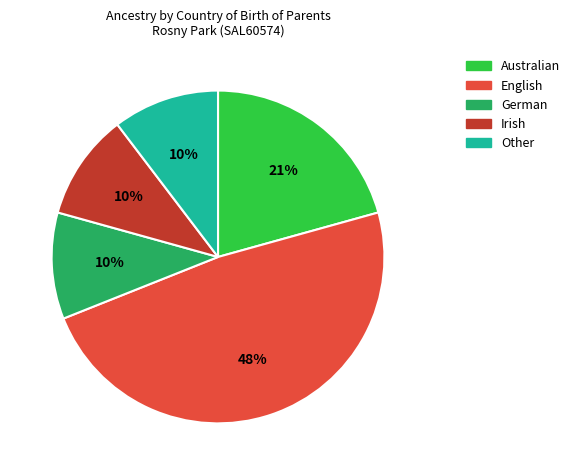

To the nearest percent, what is the average slice percentage?

20%